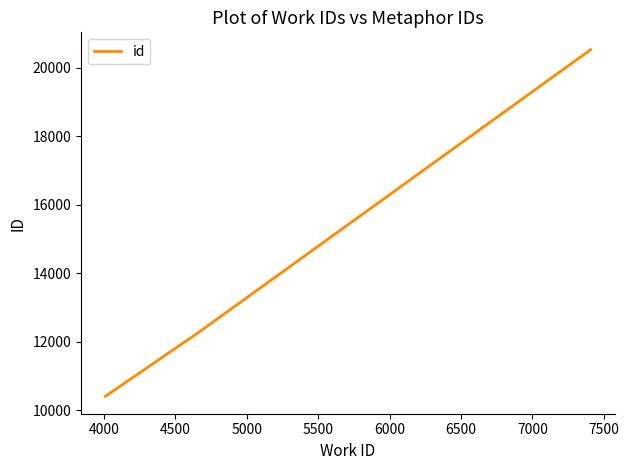

What is the maximum value shown in the chart?

20521